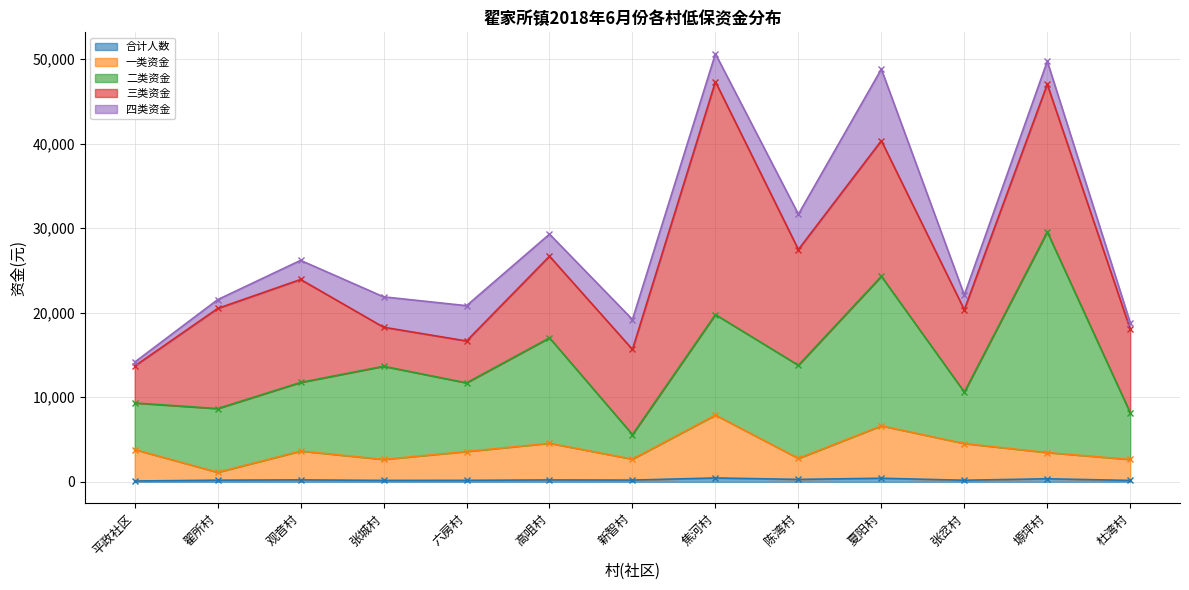

Is it true that 合计人数 equals 248 at 塬坪村?

False